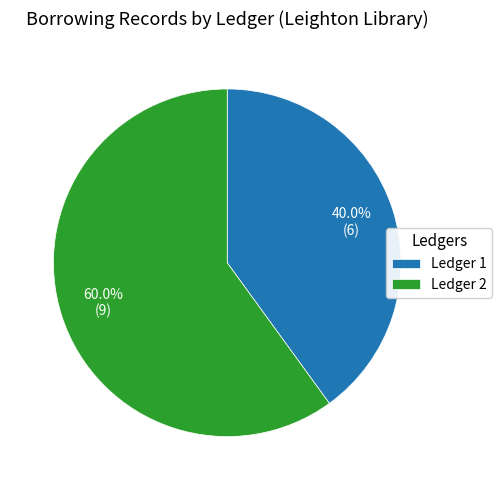

What percentage is the Ledger 2 slice, to the nearest percent?

60%